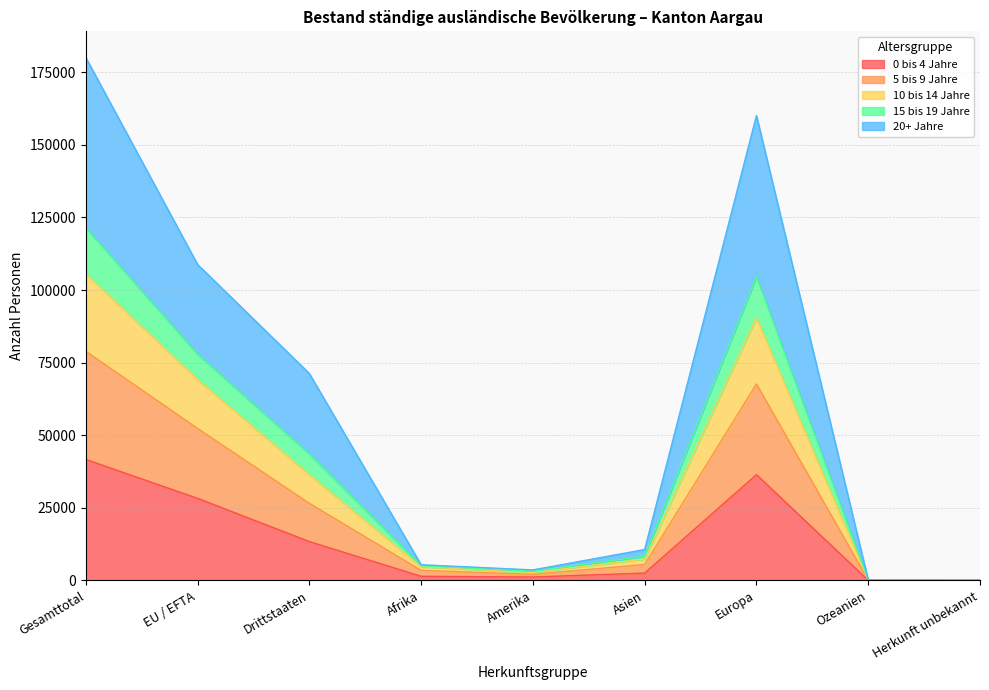

At how many categories does at least one series exceed 113442?

2